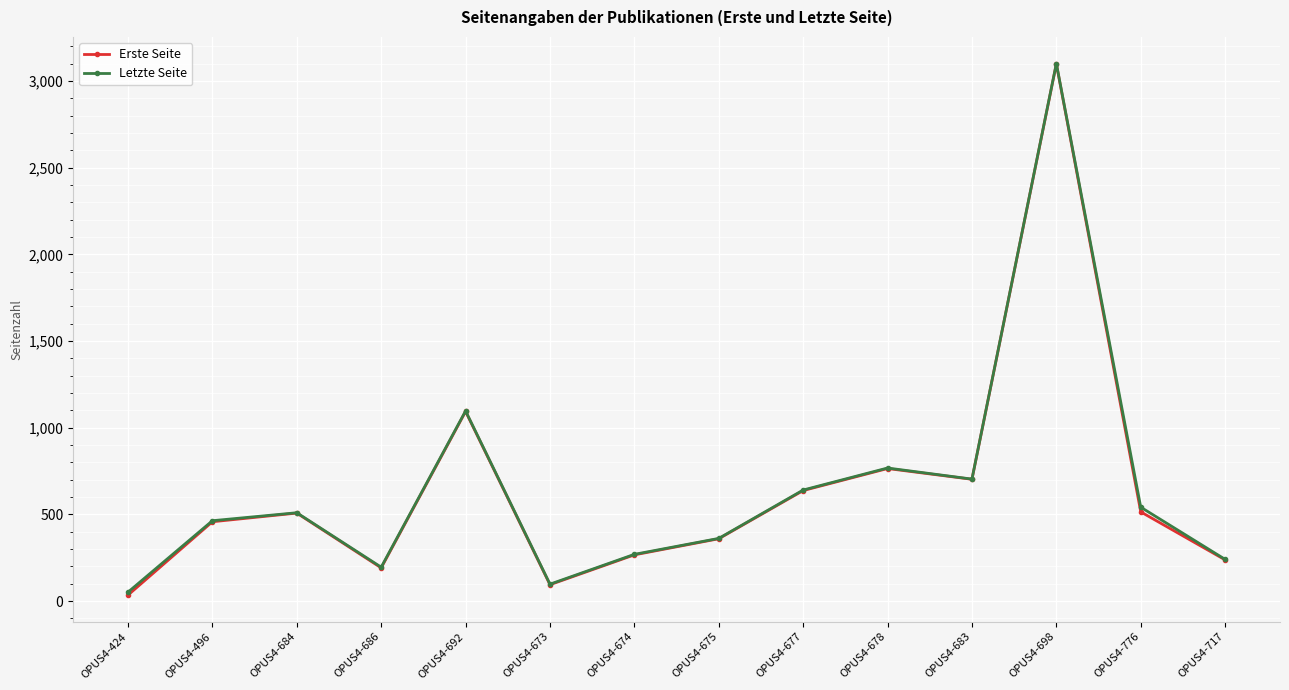

At which category does Erste Seite reach its first local valley?

OPUS4-686